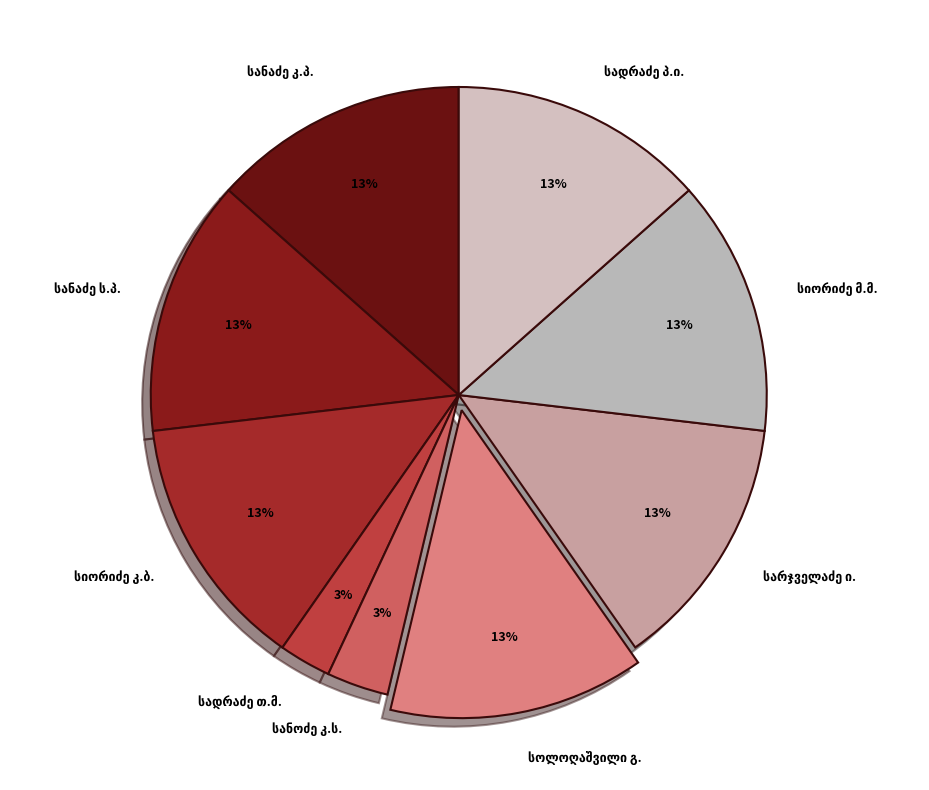

To the nearest percent, what is the average slice percentage?

11%